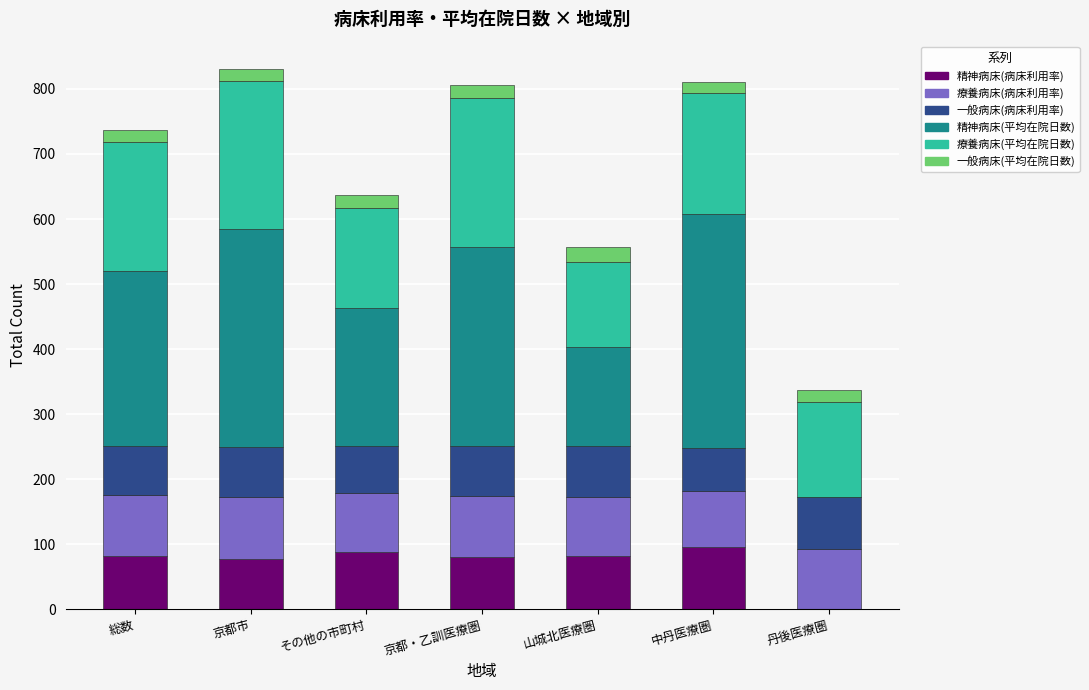

What is the total value across all series at 丹後医療圏?

336.6